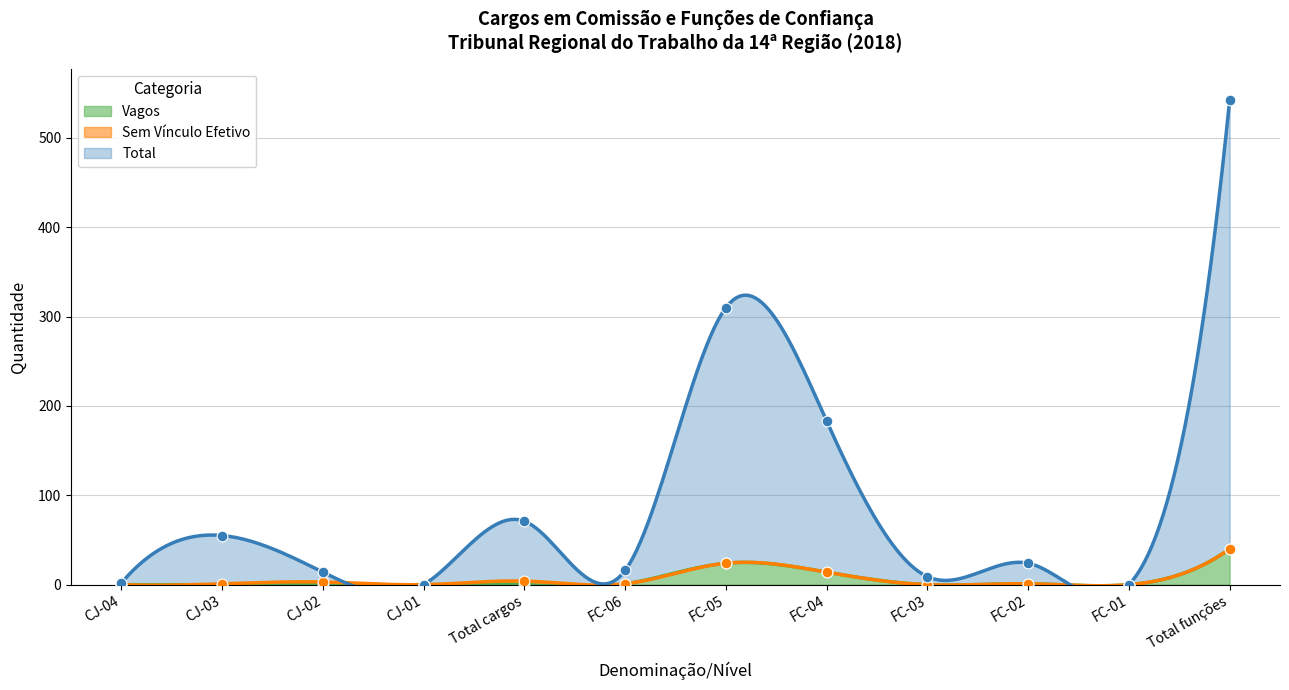

What is the total value across all series at CJ-03?

55